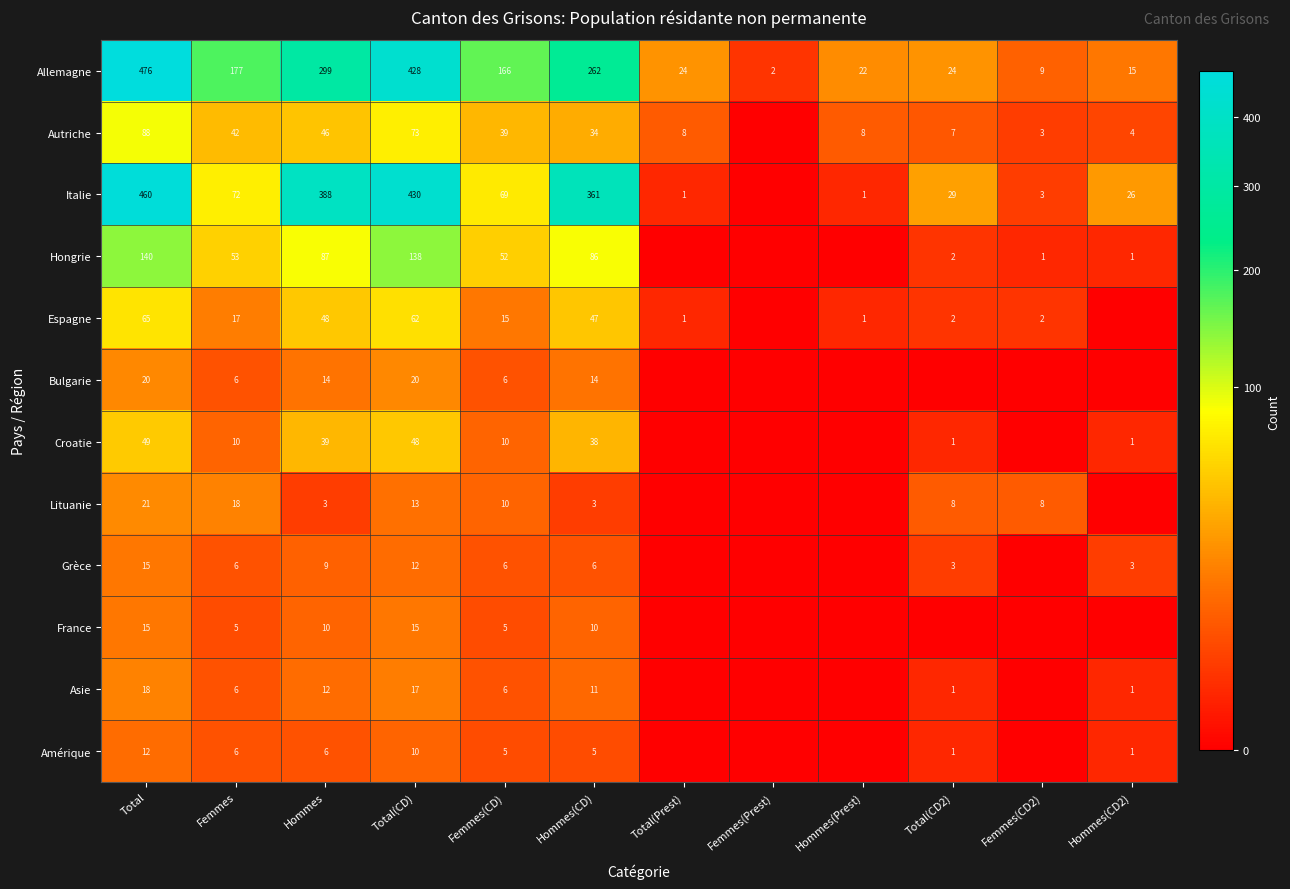

Is it true that Autriche equals 8 at Hommes(Prest)?

True